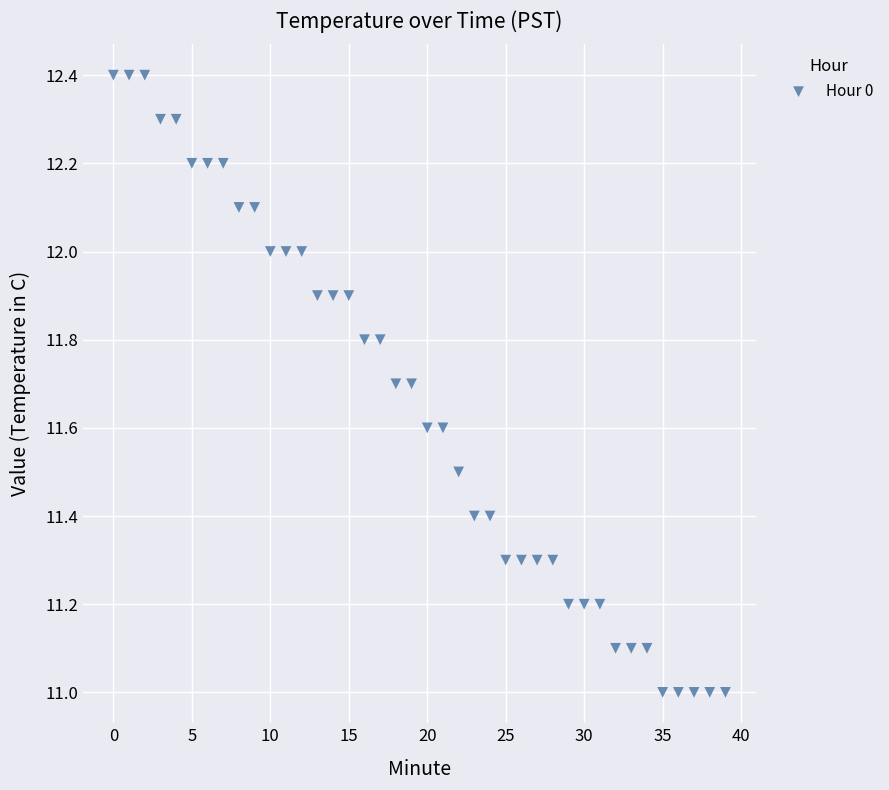

What is the range of Y values (max minus min)?

1.4